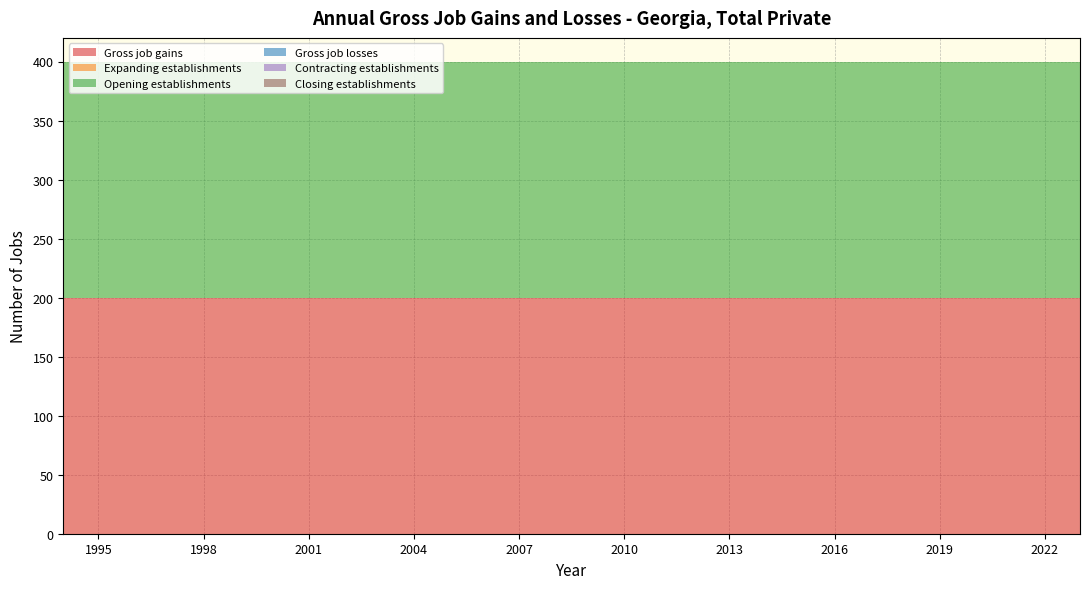

Reading left to right, list all the values displayed in this chart.

Gross job gains: 1994=200	1995=200	1996=200	1997=200	1998=200	1999=200	2000=200	2001=200	2002=200	2003=200	2004=200	2005=200	2006=200	2007=200	2008=200	2009=200	2010=200	2011=200	2012=200	2013=200	2014=200	2015=200	2016=200	2017=200	2018=200	2019=200	2020=200	2021=200	2022=200	2023=200
Expanding establishments: 1994=0	1995=0	1996=0	1997=0	1998=0	1999=0	2000=0	2001=0	2002=0	2003=0	2004=0	2005=0	2006=0	2007=0	2008=0	2009=0	2010=0	2011=0	2012=0	2013=0	2014=0	2015=0	2016=0	2017=0	2018=0	2019=0	2020=0	2021=0	2022=0	2023=0
Opening establishments: 1994=200	1995=200	1996=200	1997=200	1998=200	1999=200	2000=200	2001=200	2002=200	2003=200	2004=200	2005=200	2006=200	2007=200	2008=200	2009=200	2010=200	2011=200	2012=200	2013=200	2014=200	2015=200	2016=200	2017=200	2018=200	2019=200	2020=200	2021=200	2022=200	2023=200
Gross job losses: 1994=0	1995=0	1996=0	1997=0	1998=0	1999=0	2000=0	2001=0	2002=0	2003=0	2004=0	2005=0	2006=0	2007=0	2008=0	2009=0	2010=0	2011=0	2012=0	2013=0	2014=0	2015=0	2016=0	2017=0	2018=0	2019=0	2020=0	2021=0	2022=0	2023=0
Contracting establishments: 1994=0	1995=0	1996=0	1997=0	1998=0	1999=0	2000=0	2001=0	2002=0	2003=0	2004=0	2005=0	2006=0	2007=0	2008=0	2009=0	2010=0	2011=0	2012=0	2013=0	2014=0	2015=0	2016=0	2017=0	2018=0	2019=0	2020=0	2021=0	2022=0	2023=0
Closing establishments: 1994=0	1995=0	1996=0	1997=0	1998=0	1999=0	2000=0	2001=0	2002=0	2003=0	2004=0	2005=0	2006=0	2007=0	2008=0	2009=0	2010=0	2011=0	2012=0	2013=0	2014=0	2015=0	2016=0	2017=0	2018=0	2019=0	2020=0	2021=0	2022=0	2023=0